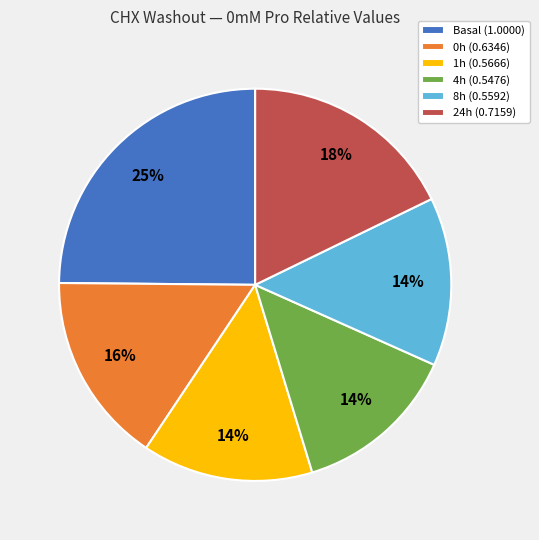

How many segments does this pie chart have?

6